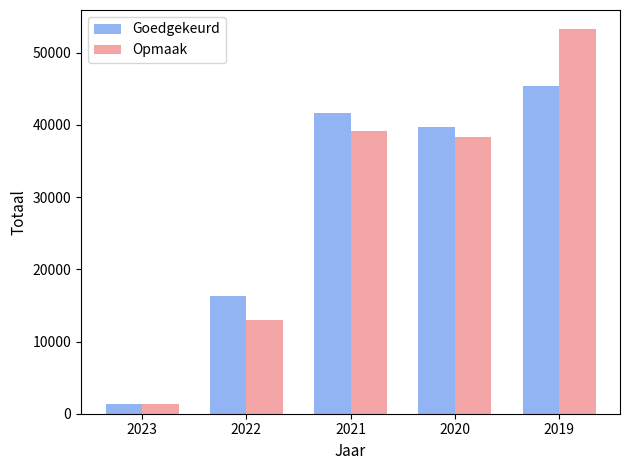

What is the difference between the Opmaak values at 2019 and 2022?

40235